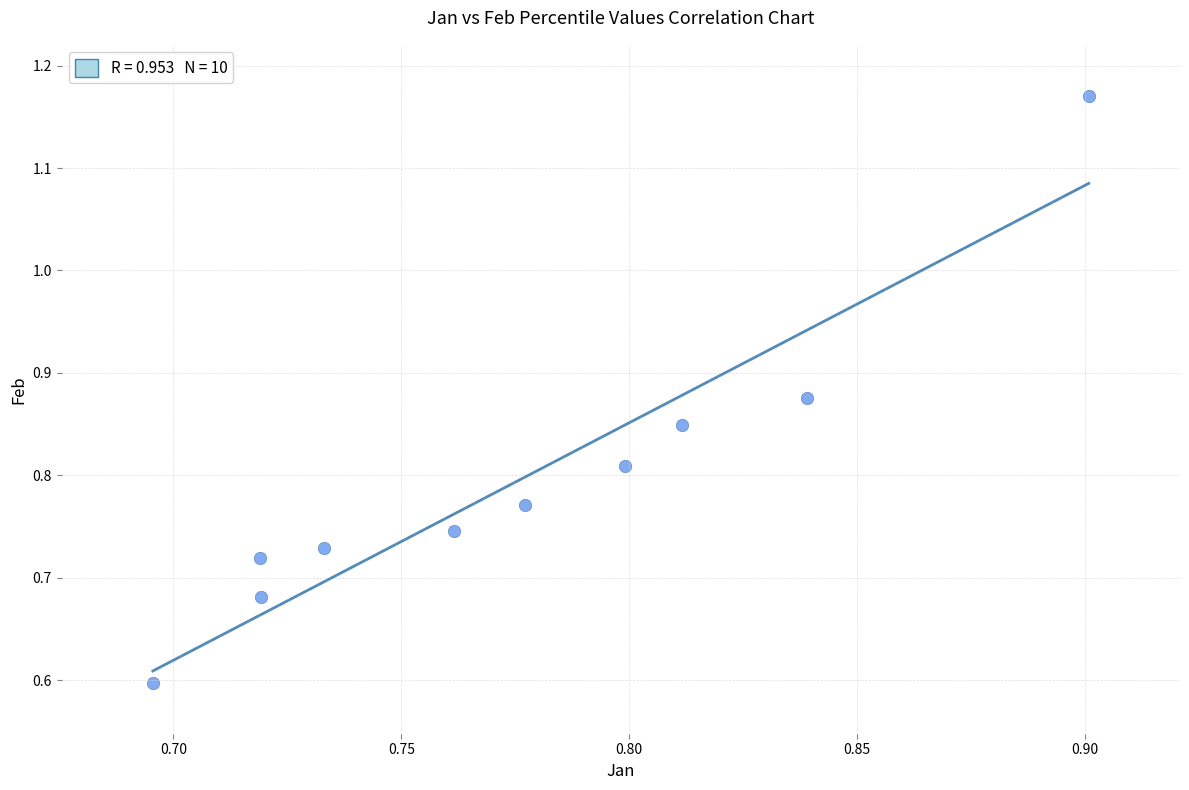

What Y value in the scatter plot is closest to 0?

0.6